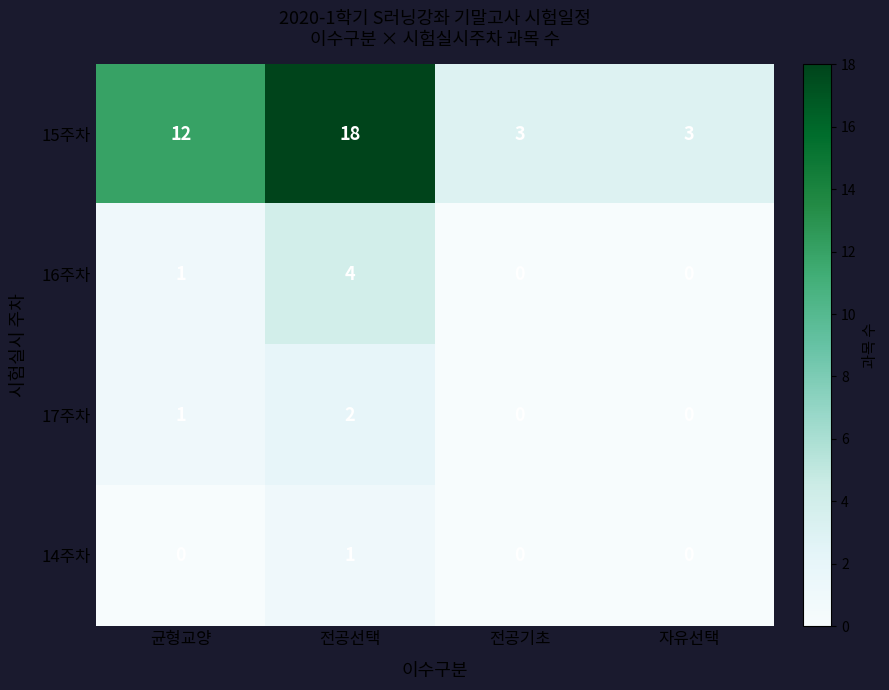

How many categories are shown in the chart?

4